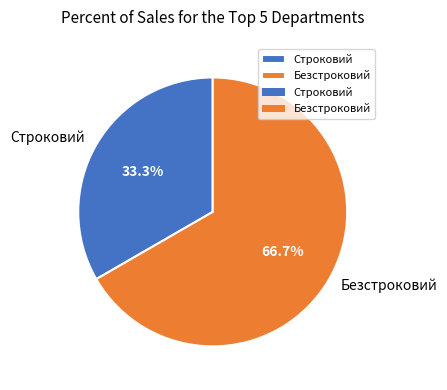

What is the ratio of the value at Безстроковий to the value at Строковий?

2.0